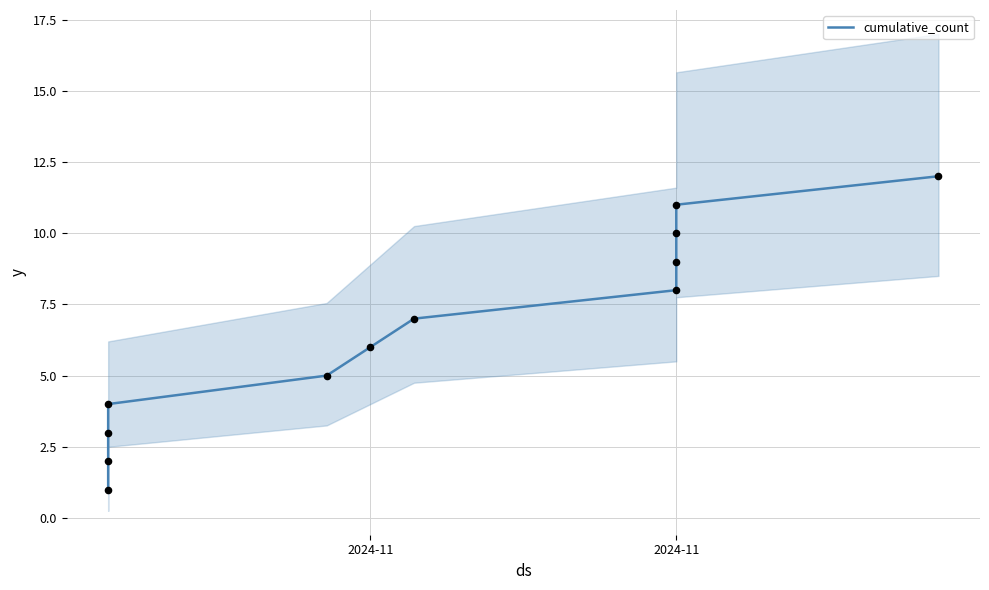

What is the ratio of the value at 2024-11 to the value at 2024-11?

0.5